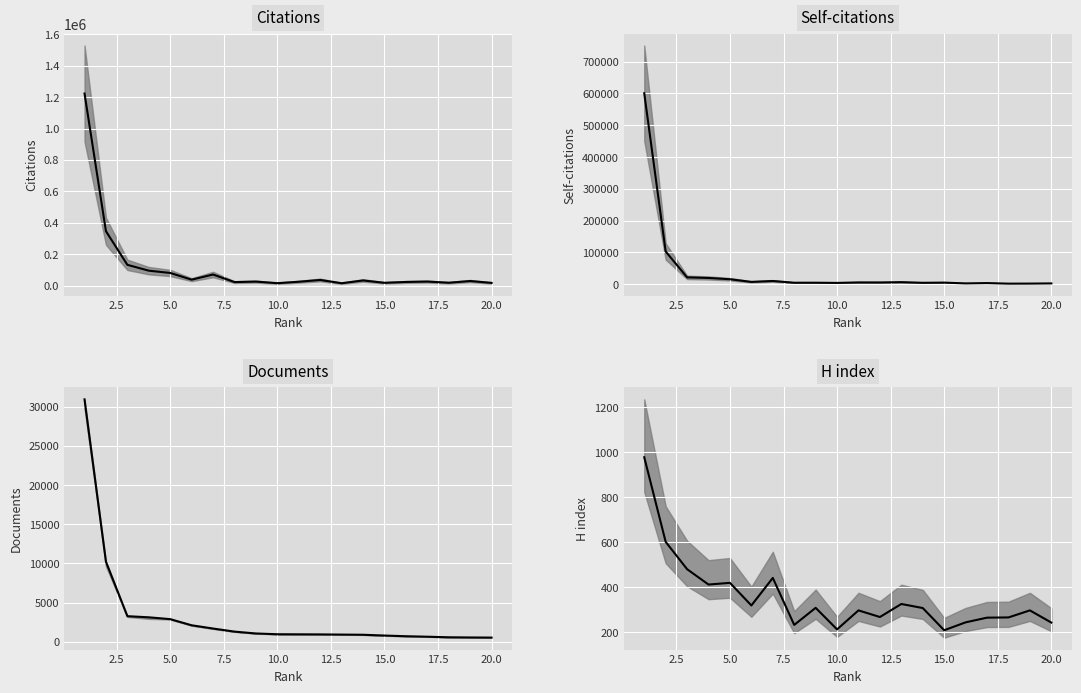

The Documents median series shows 4221.3 at 2.5. True or false?

False